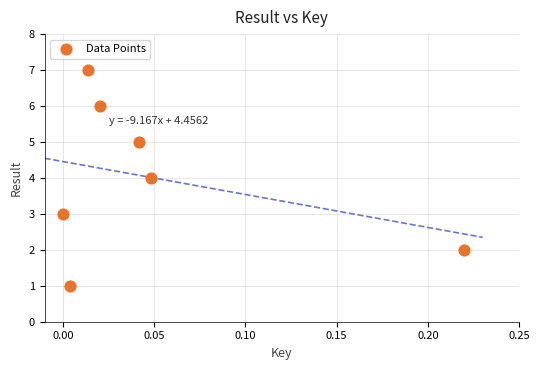

What is the range of Y values (max minus min)?

6